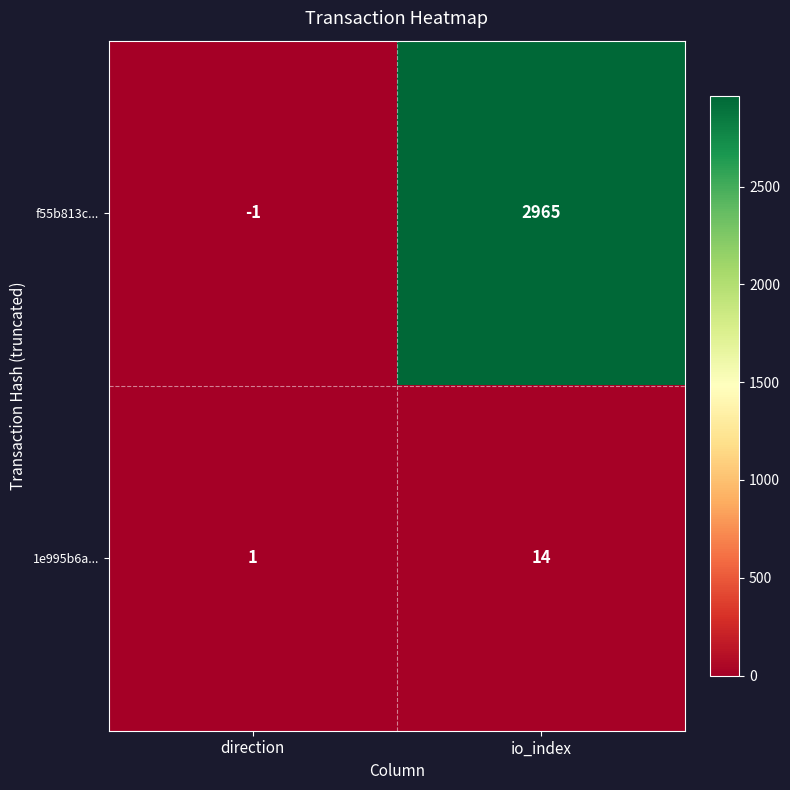

Which series has the largest total across all categories?

f55b813c...